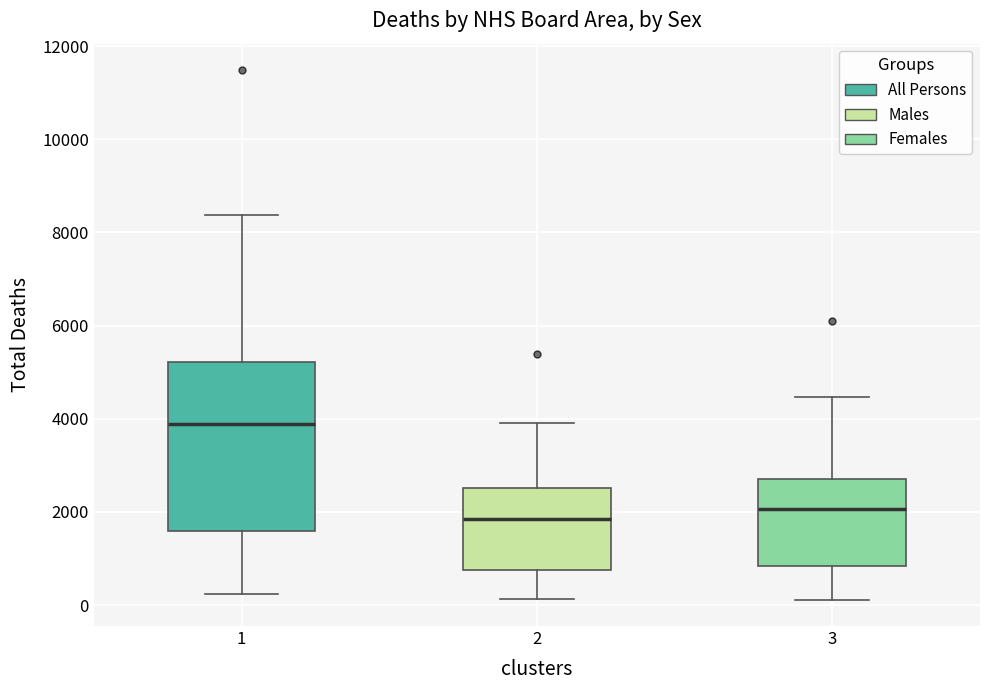

Where does the upper whisker of the box at x = 2 end on the y-axis? The values are not printed on the chart, so give them approximately, as read against the axis.

4000